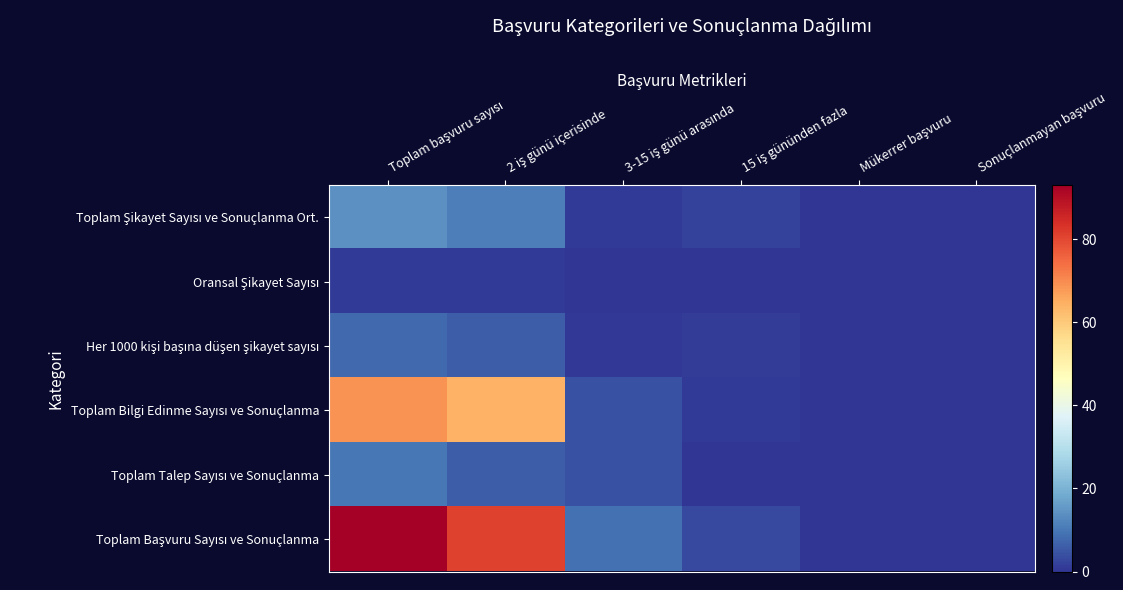

List the labels in order of Her 1000 kişi başına düşen şikayet sayısı value, largest first.

Toplam başvuru sayısı, 2 iş günü içerisinde, 15 iş gününden fazla, 3-15 iş günü arasında, Mükerrer başvuru, Sonuçlanmayan başvuru